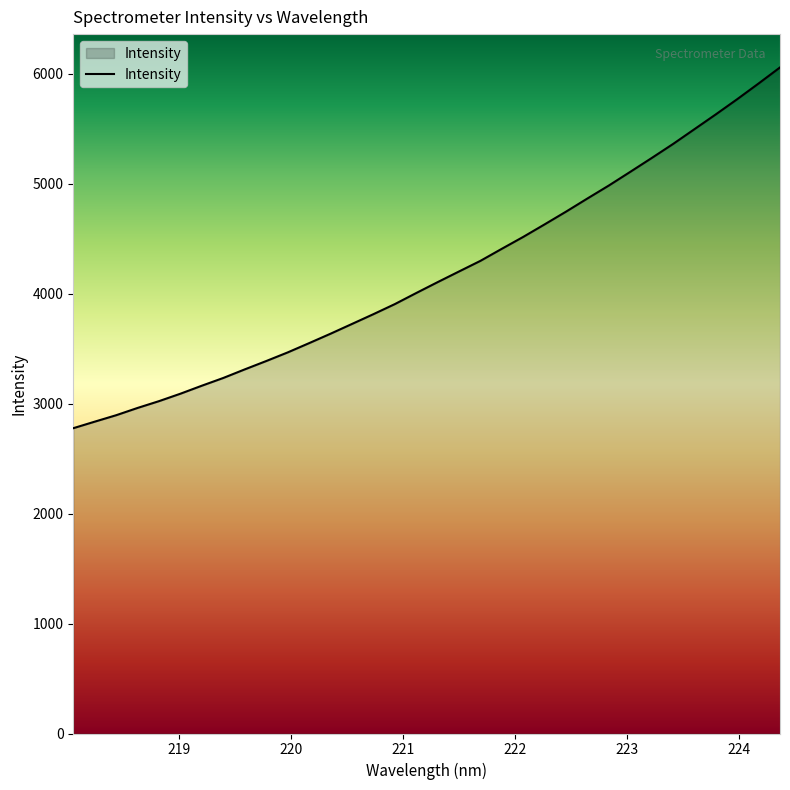

How many distinct data groups are displayed?

1